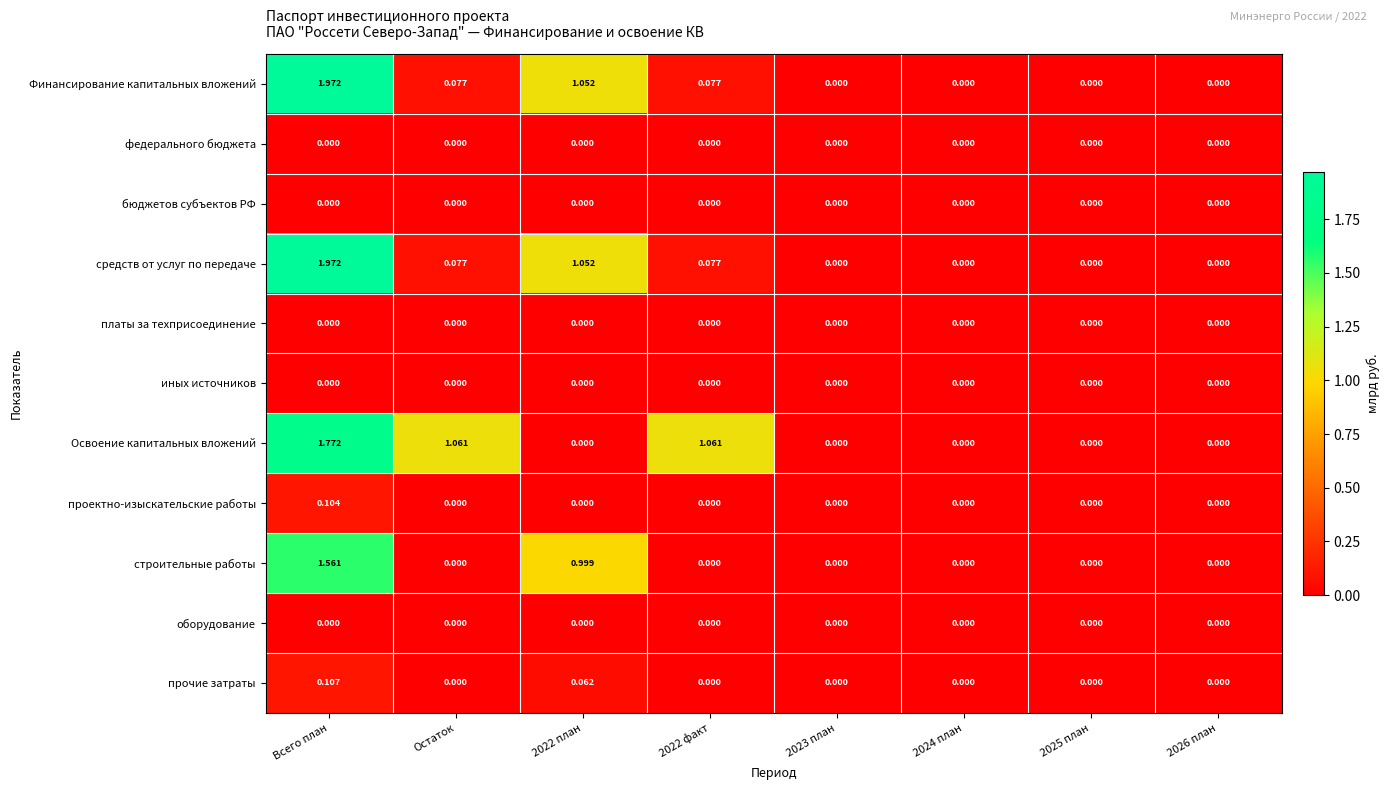

Which label corresponds to the largest value in the chart?

Всего план